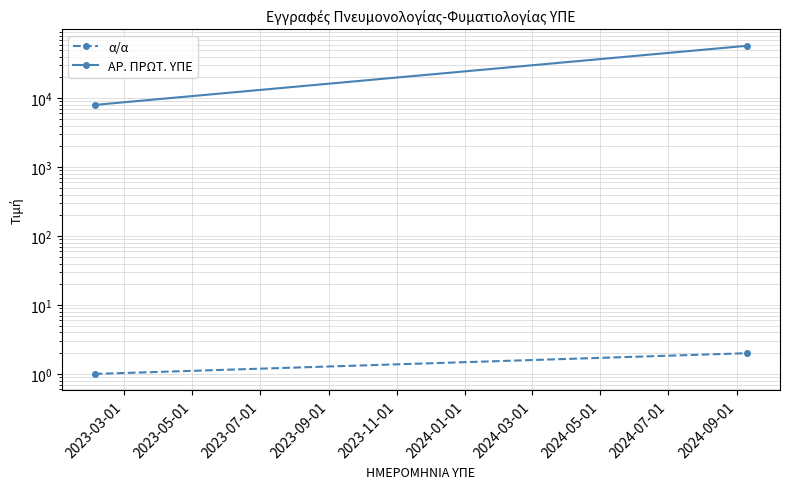

At how many categories does at least one series exceed 23965?

1